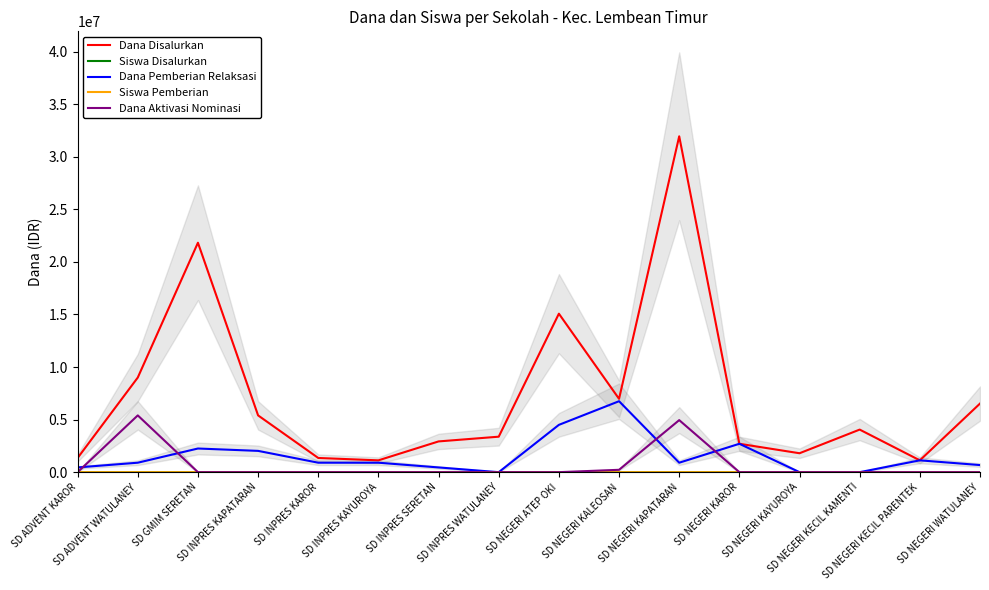

At which label is Dana Aktivasi Nominasi closest to 2700000?

SD NEGERI KAPATARAN